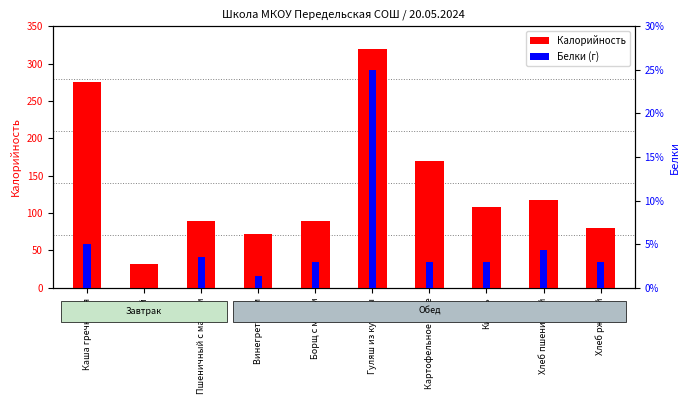

List the series in order of their overall mean, lowest first.

Белки, Калорийность